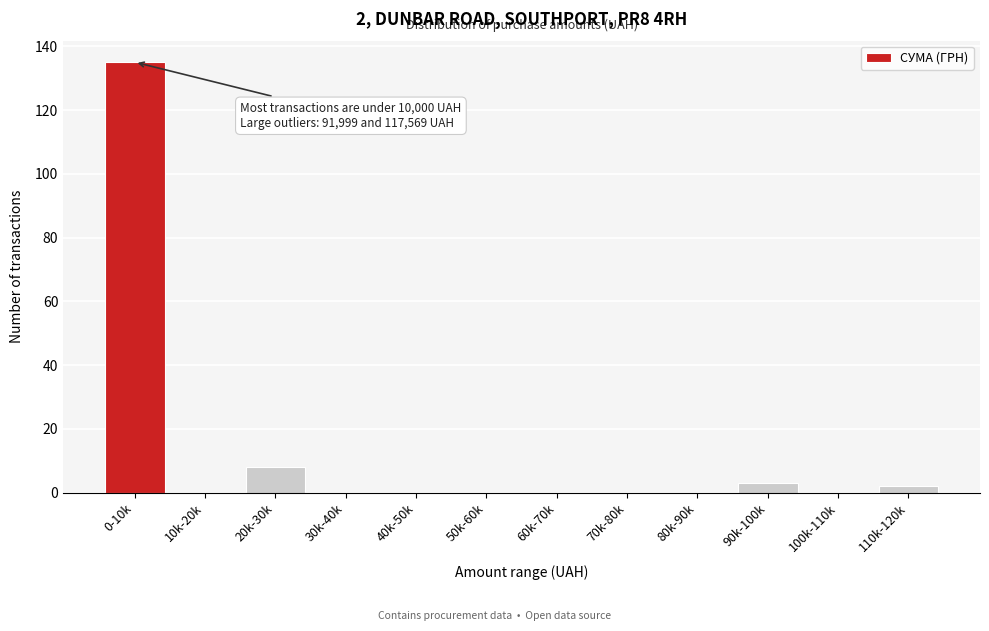

Reading right to left, extract all data points from this chart.

110k-120k=2	100k-110k=0	90k-100k=3	80k-90k=0	70k-80k=0	60k-70k=0	50k-60k=0	40k-50k=0	30k-40k=0	20k-30k=8	10k-20k=0	0-10k=135